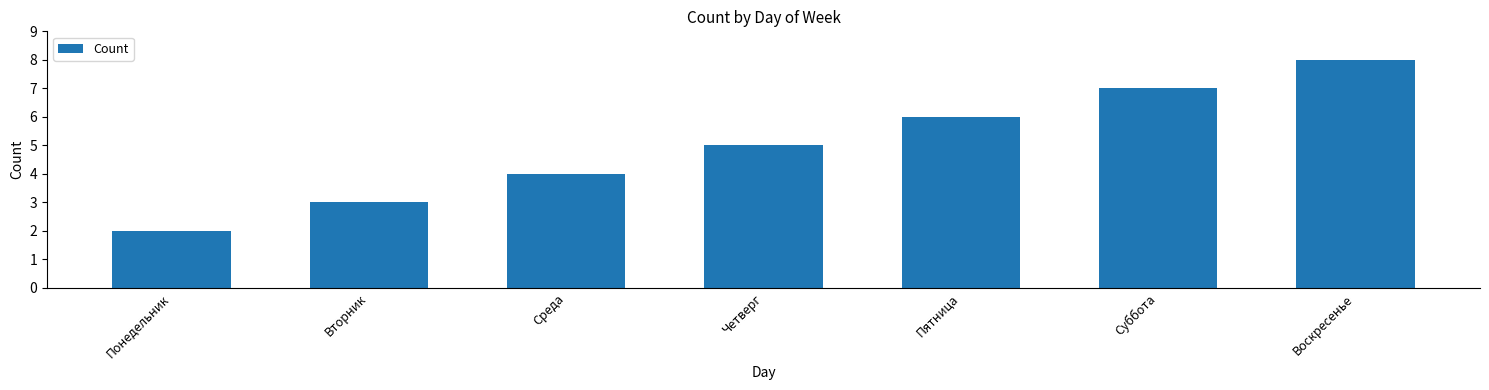

What is the difference between the maximum and minimum values?

6